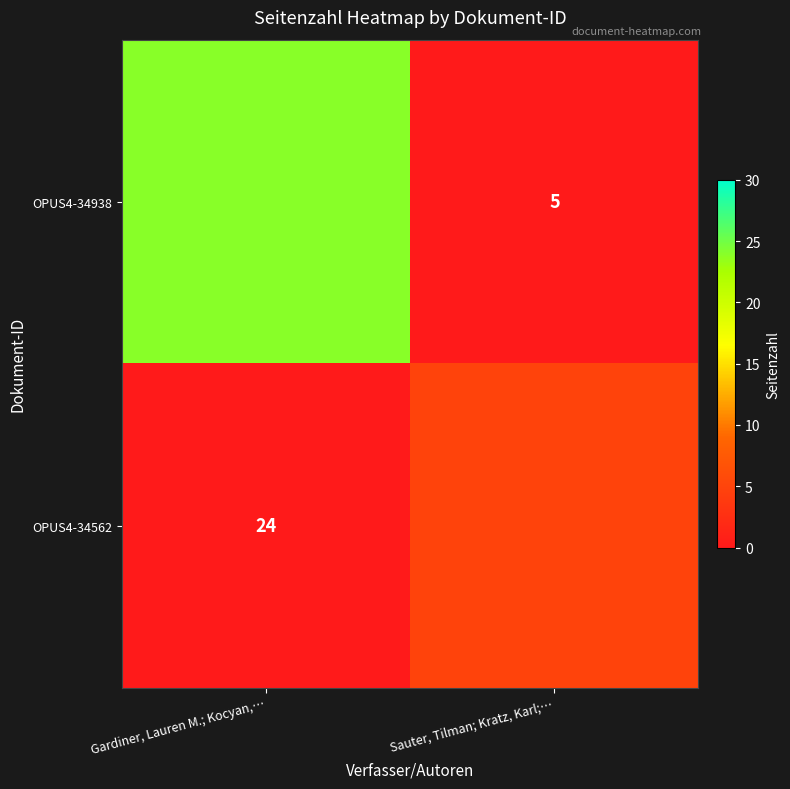

Between Gardiner, Lauren M.; Kocyan,… and Sauter, Tilman; Kratz, Karl;…, which series saw the biggest shift?

OPUS4-34938